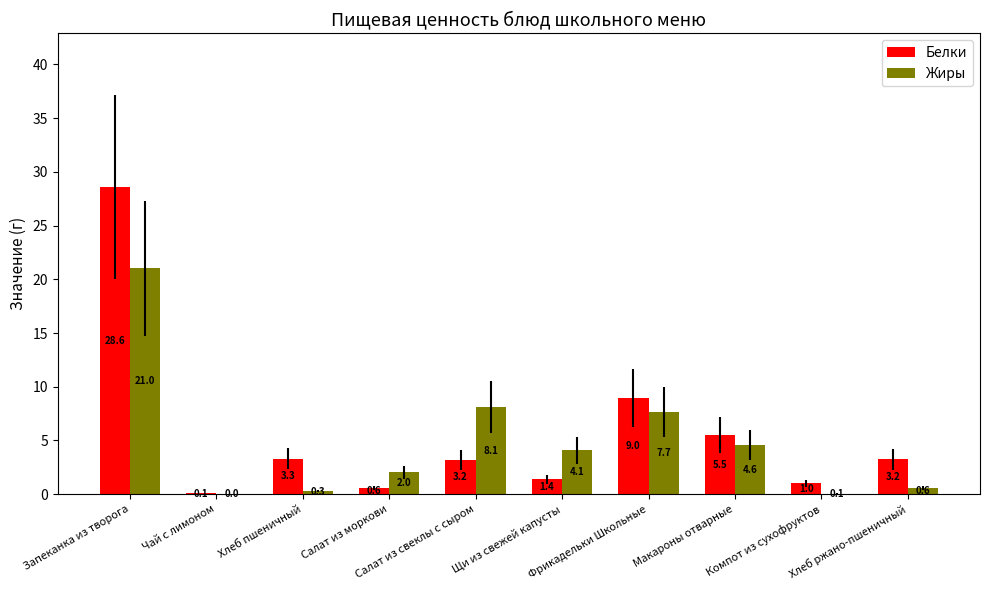

At which category is the sum across all series the highest?

Запеканка из творога